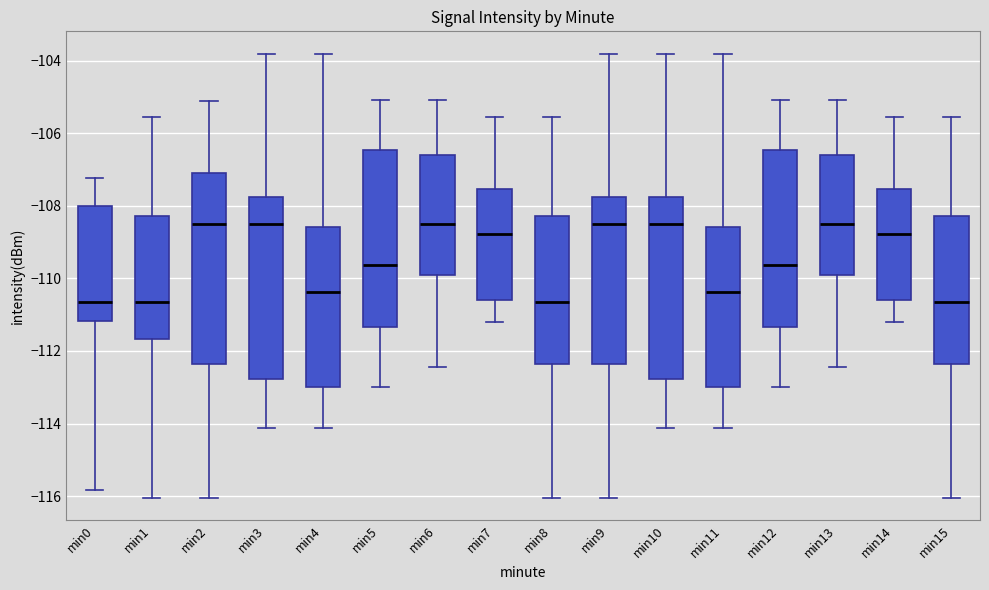

Reading left to right, transcribe this box plot: for each box, give where its median line is, the range the box spans, and where its two whiskers end, as read against the y-axis. The values are not printed on the chart, so give them approximately, as read against the axis.

min0: median -110.6, box -111.2 to -108.0, whiskers -115.8 to -107.2
min1: median -110.6, box -111.6 to -108.2, whiskers -116.0 to -105.6
min2: median -108.6, box -112.4 to -107.2, whiskers -116.0 to -105.2
min3: median -108.6, box -112.8 to -107.8, whiskers -114.2 to -103.8
min4: median -110.4, box -113.0 to -108.6, whiskers -114.2 to -103.8
min5: median -109.6, box -111.4 to -106.4, whiskers -113.0 to -105.0
min6: median -108.6, box -110.0 to -106.6, whiskers -112.4 to -105.0
min7: median -108.8, box -110.6 to -107.6, whiskers -111.2 to -105.6
min8: median -110.6, box -112.4 to -108.2, whiskers -116.0 to -105.6
min9: median -108.6, box -112.4 to -107.8, whiskers -116.0 to -103.8
min10: median -108.6, box -112.8 to -107.8, whiskers -114.2 to -103.8
min11: median -110.4, box -113.0 to -108.6, whiskers -114.2 to -103.8
min12: median -109.6, box -111.4 to -106.4, whiskers -113.0 to -105.0
min13: median -108.6, box -110.0 to -106.6, whiskers -112.4 to -105.0
min14: median -108.8, box -110.6 to -107.6, whiskers -111.2 to -105.6
min15: median -110.6, box -112.4 to -108.2, whiskers -116.0 to -105.6